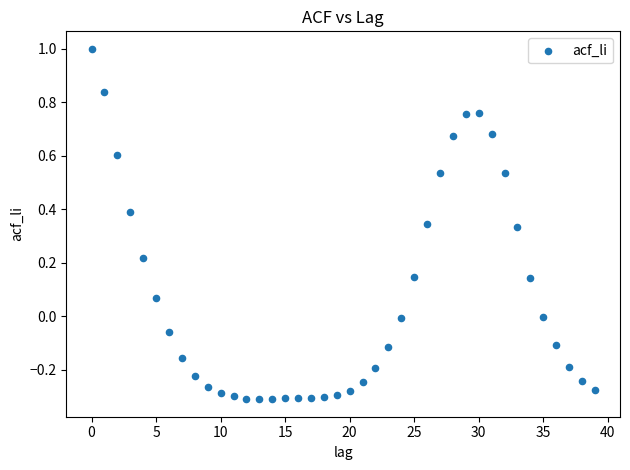

What is the range of Y values (max minus min)?

1.3